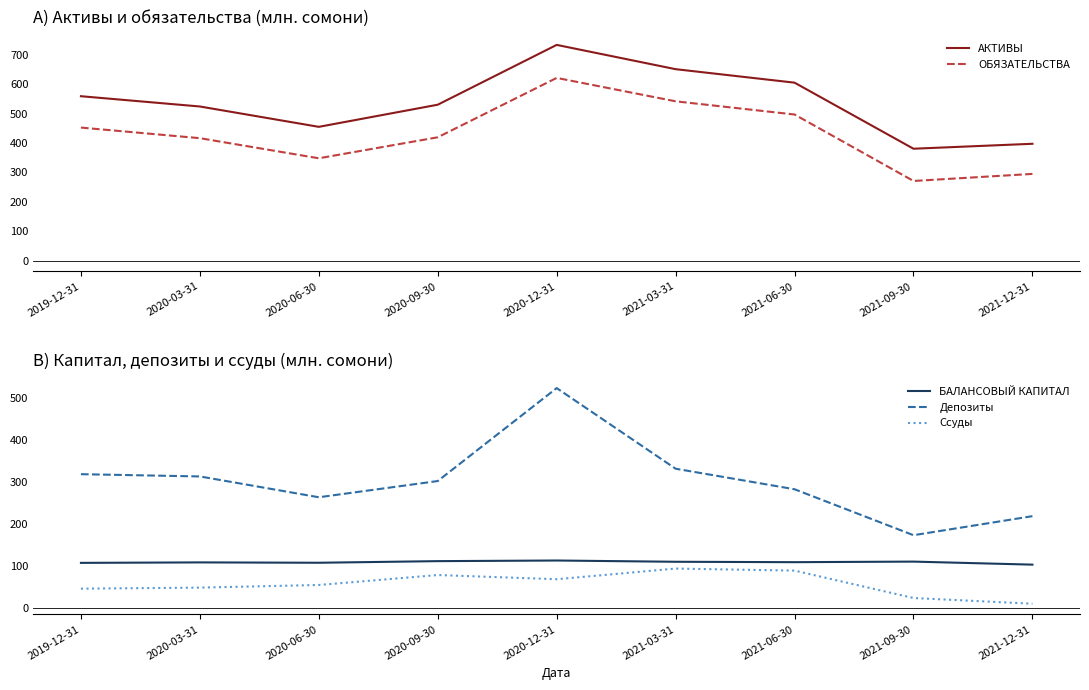

At which label does Депозиты reach its minimum?

2021-09-30